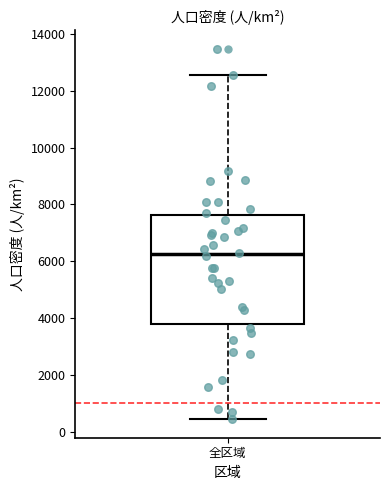

Where does the median line of the box for 全区域 sit on the y-axis? The values are not printed on the chart, so give them approximately, as read against the axis.

6200